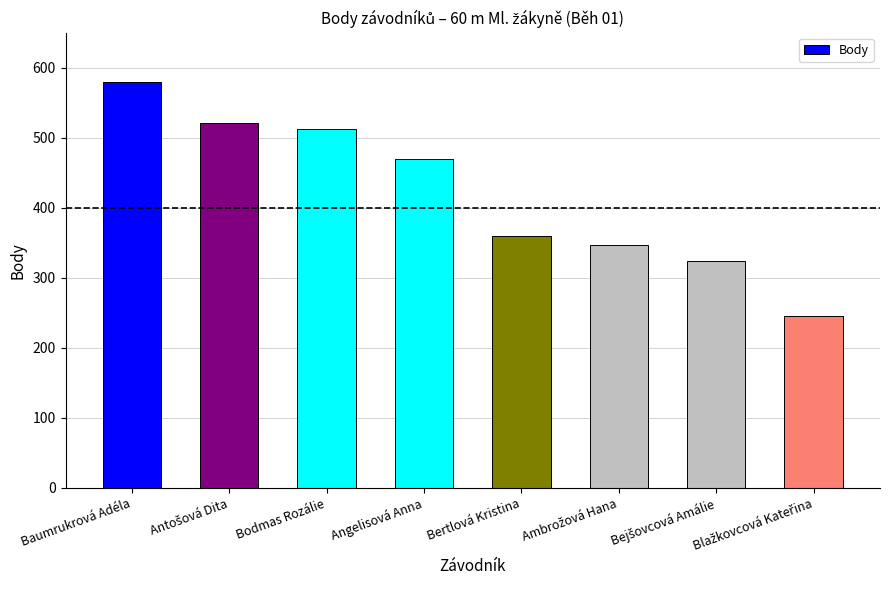

What is the value of the 8th bar from the left?

245